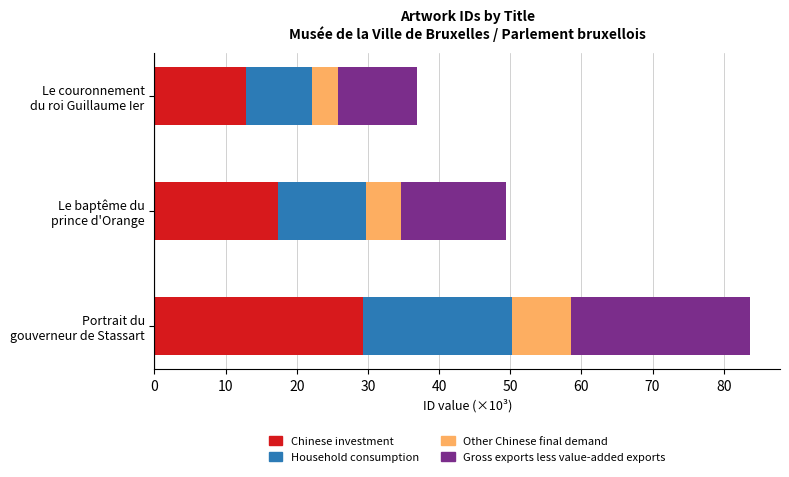

What is the maximum value for Chinese investment?

29.3